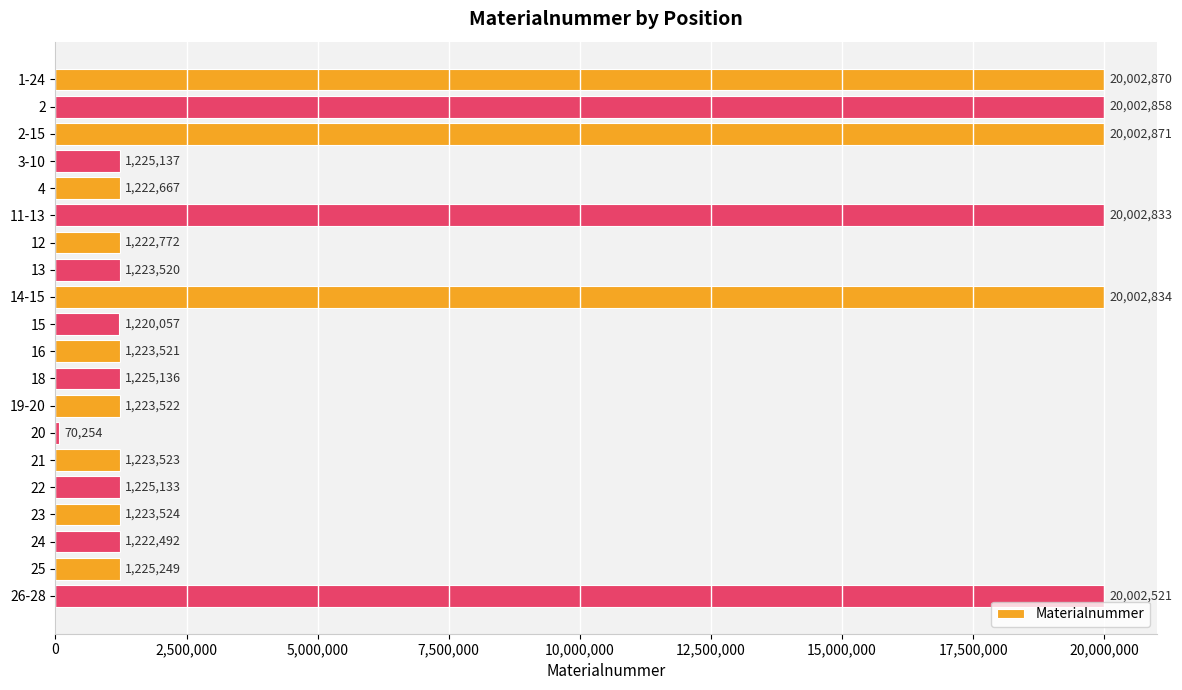

List the labels in order of value, largest first.

2-15, 1-24, 2, 14-15, 11-13, 26-28, 25, 3-10, 18, 22, 23, 21, 19-20, 16, 13, 12, 4, 24, 15, 20